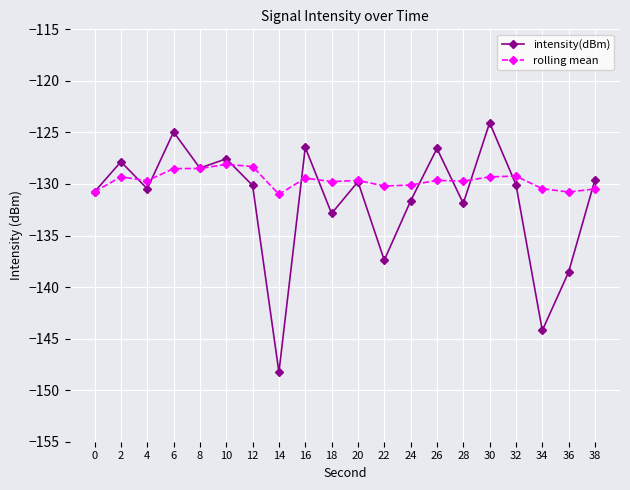

What is the total value across all series at 10?

-255.7